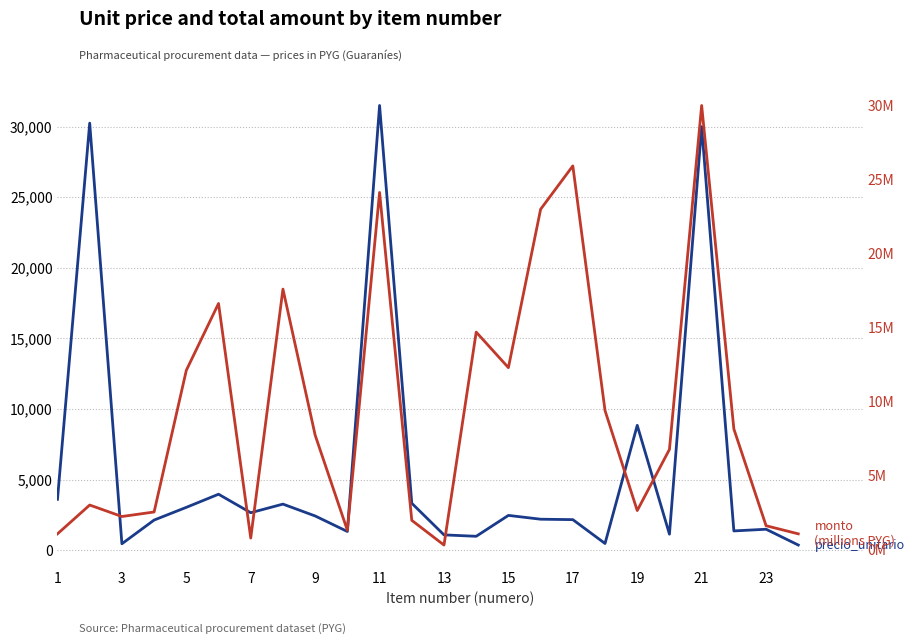

Is it true that precio_unitario equals 1688.0 at 19?

False